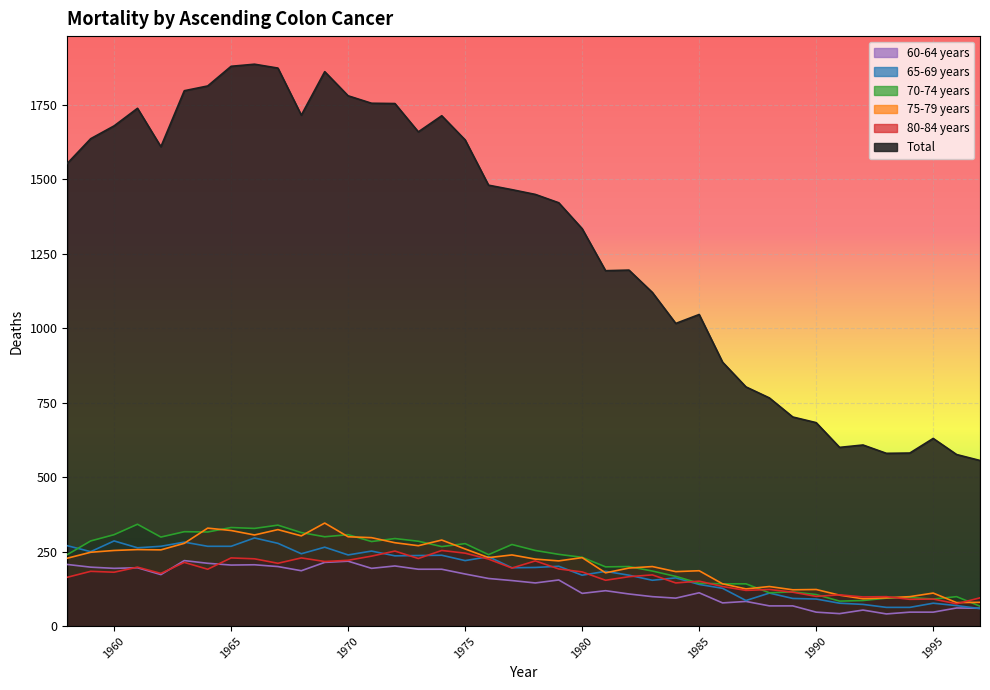

Is the value of 60-64 years at 1958 greater than the value of 70-74 years at 1984?

Yes